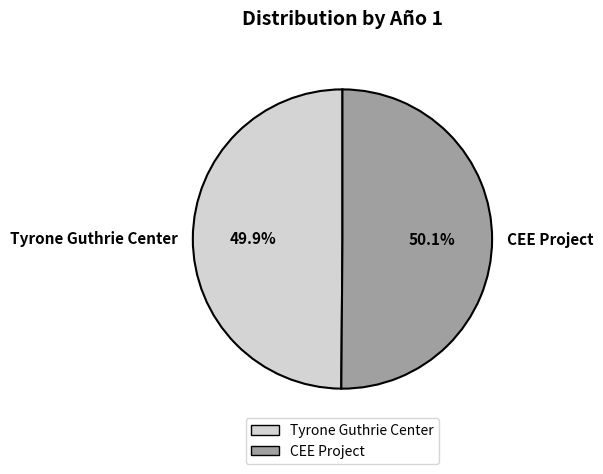

The CEE Project slice represents 56% of the pie. True or false?

False